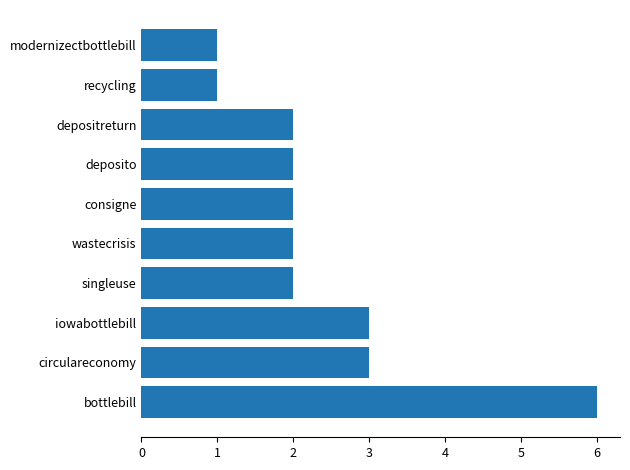

What is the maximum value shown in the chart?

6